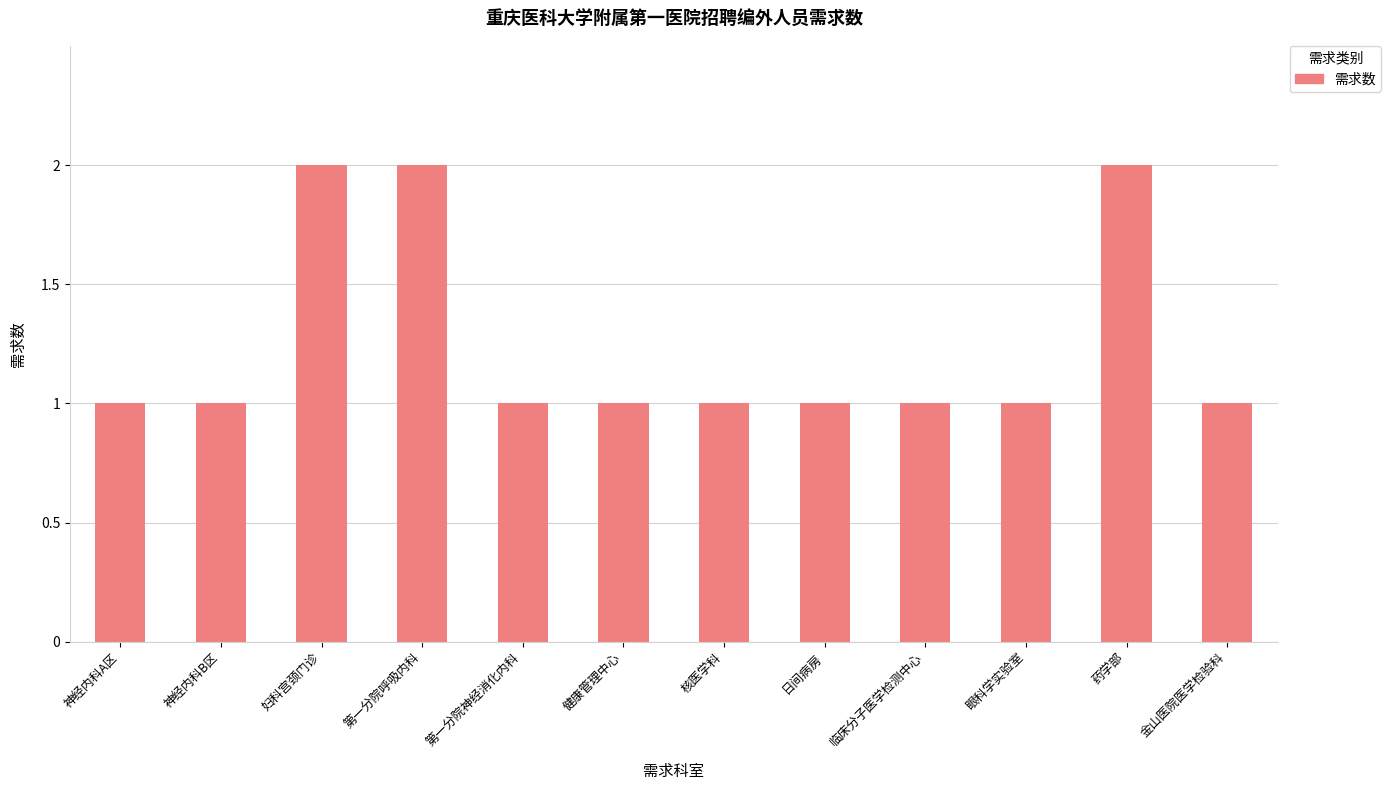

What is the label of the 12th bar from the left?

金山医院医学检验科